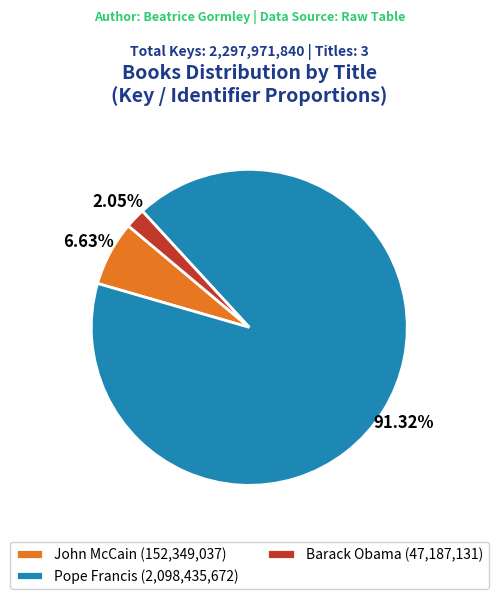

Count the number of slices in the pie.

3